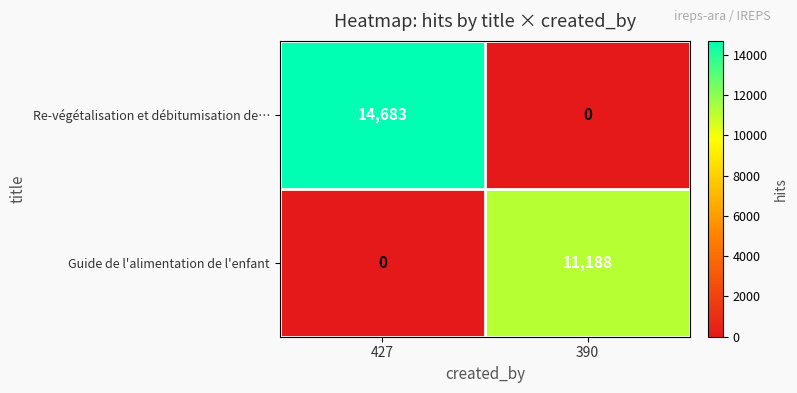

Reading right to left, transcribe all the data shown in this chart.

Re-végétalisation et débitumisation de…: 0	14683
Guide de l'alimentation de l'enfant: 11188	0